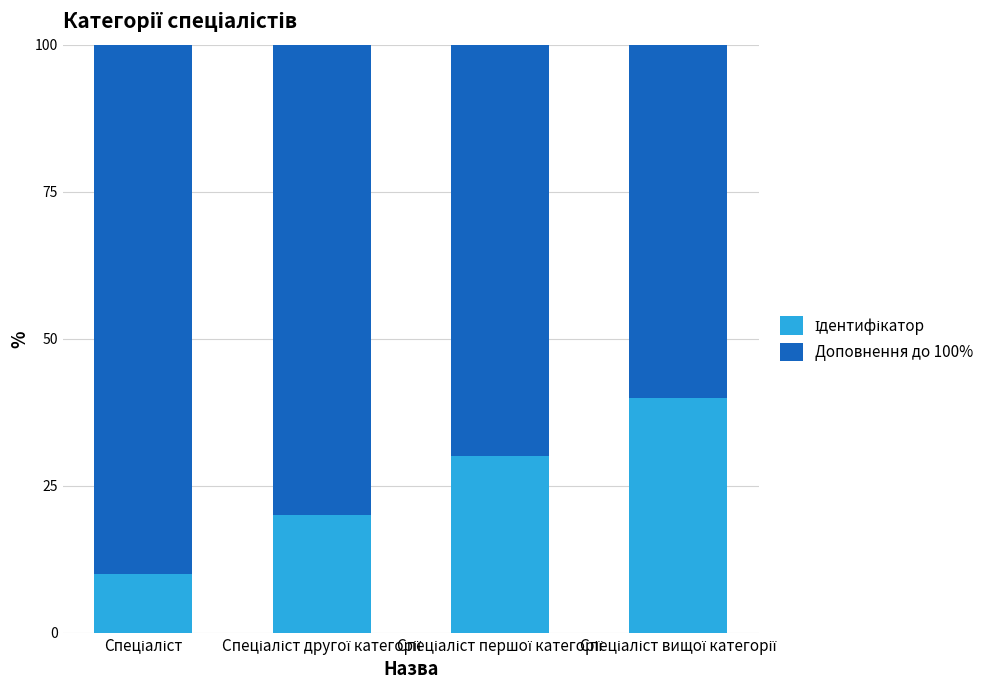

What is the sum of all Ідентифікатор values?

100